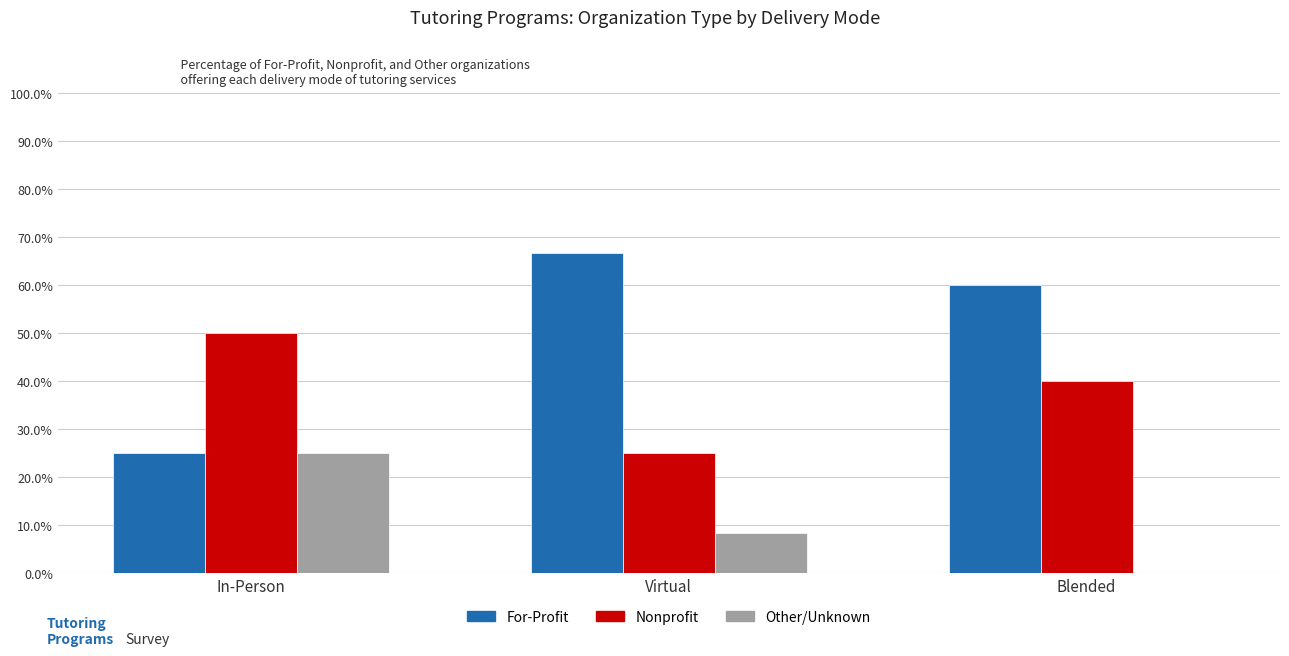

The Other/Unknown series shows 25.0 at In-Person. True or false?

True